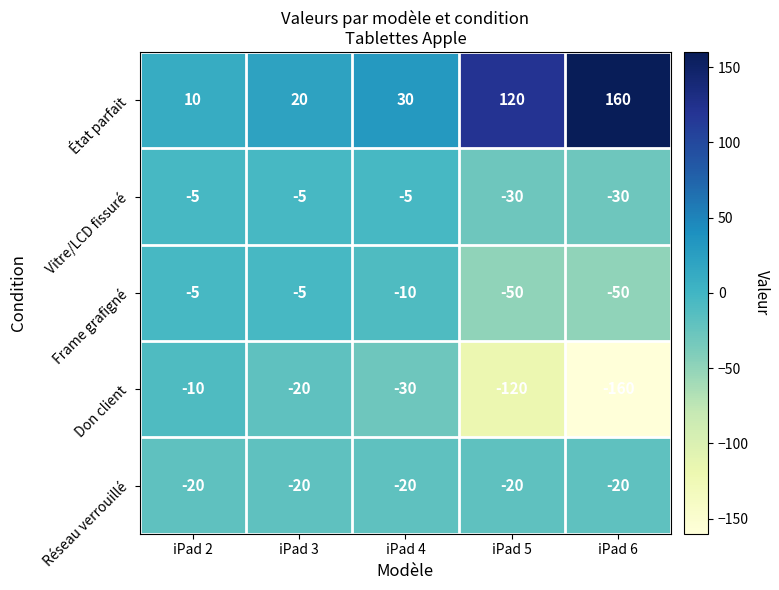

Reading right to left, transcribe all the data shown in this chart.

État parfait: 160	120	30	20	10
Vitre/LCD fissuré: -30	-30	-5	-5	-5
Frame grafigné: -50	-50	-10	-5	-5
Don client: -160	-120	-30	-20	-10
Réseau verrouillé: -20	-20	-20	-20	-20